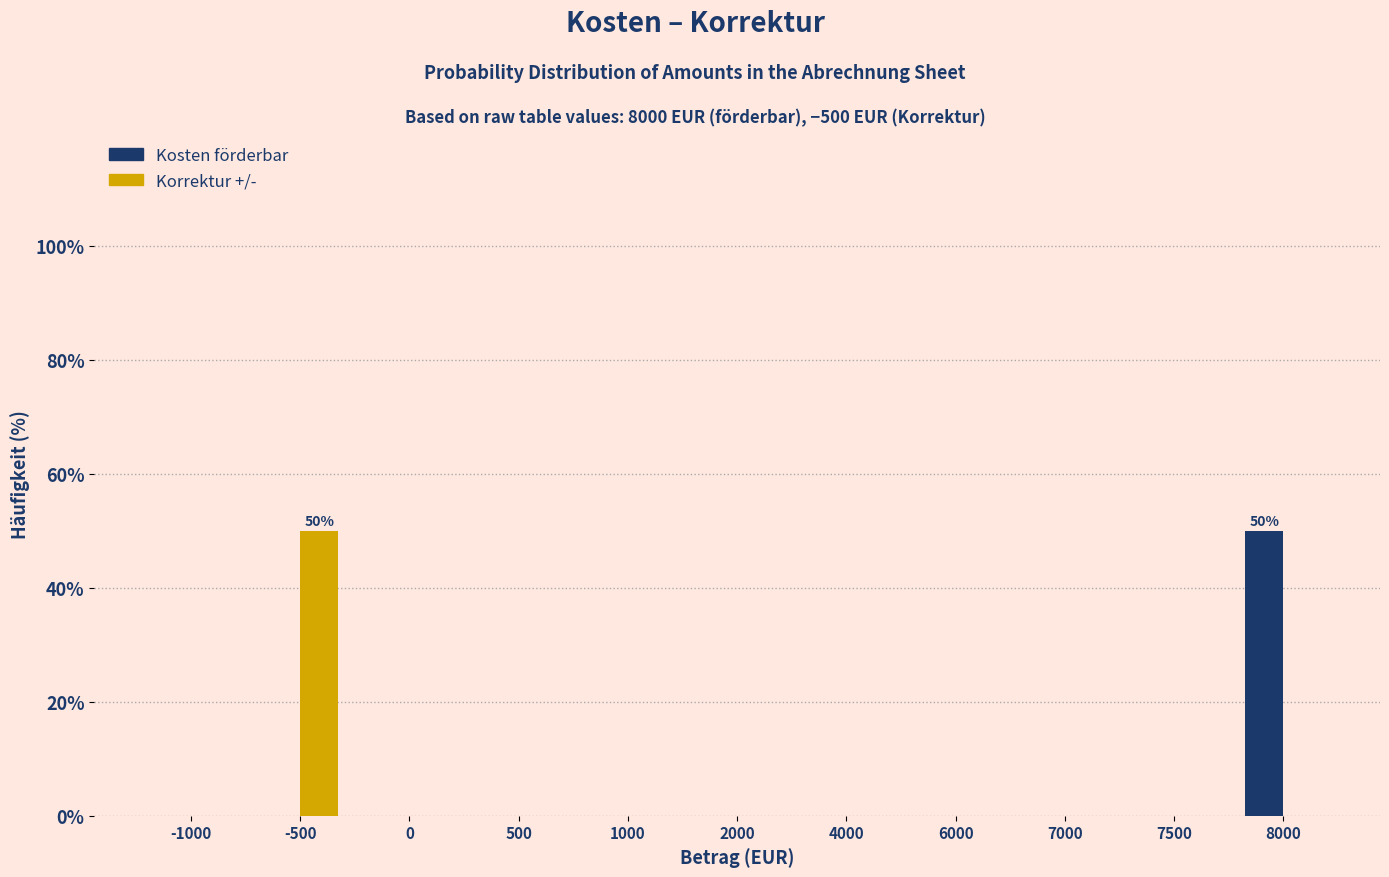

Reading left to right, transcribe all the data shown in this chart.

Kosten förderbar: -1000=0	-500=0	0=0	500=0	1000=0	2000=0	4000=0	6000=0	7000=0	7500=0	8000=50
Korrektur +/-: -1000=0	-500=50	0=0	500=0	1000=0	2000=0	4000=0	6000=0	7000=0	7500=0	8000=0